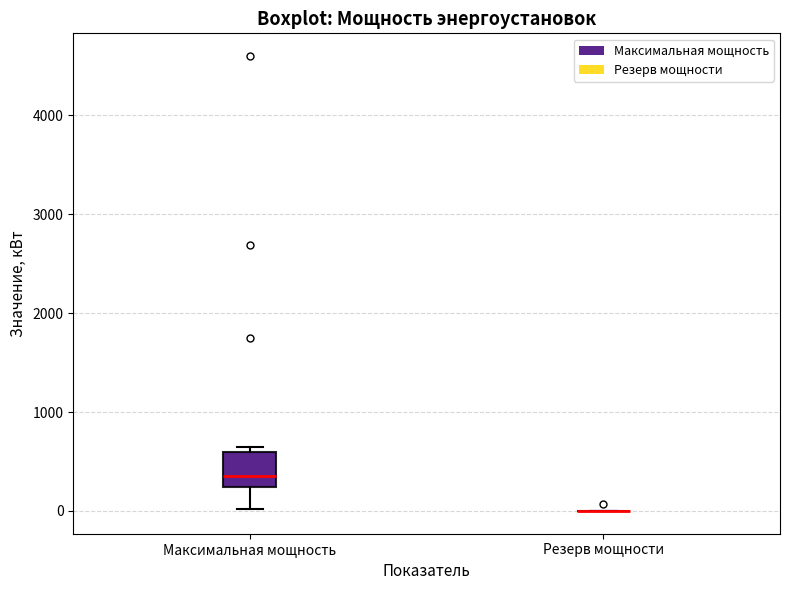

Reading left to right, read every box against the y-axis: the position of its median line, the range the box covers, and the ends of its whiskers. The values are not printed on the chart, so give them approximately, as read against the axis.

Максимальная мощность: median 400, box 200 to 600, whiskers 0 to 700
Резерв мощности: box collapsed to a line at 0, whiskers 0 to 0